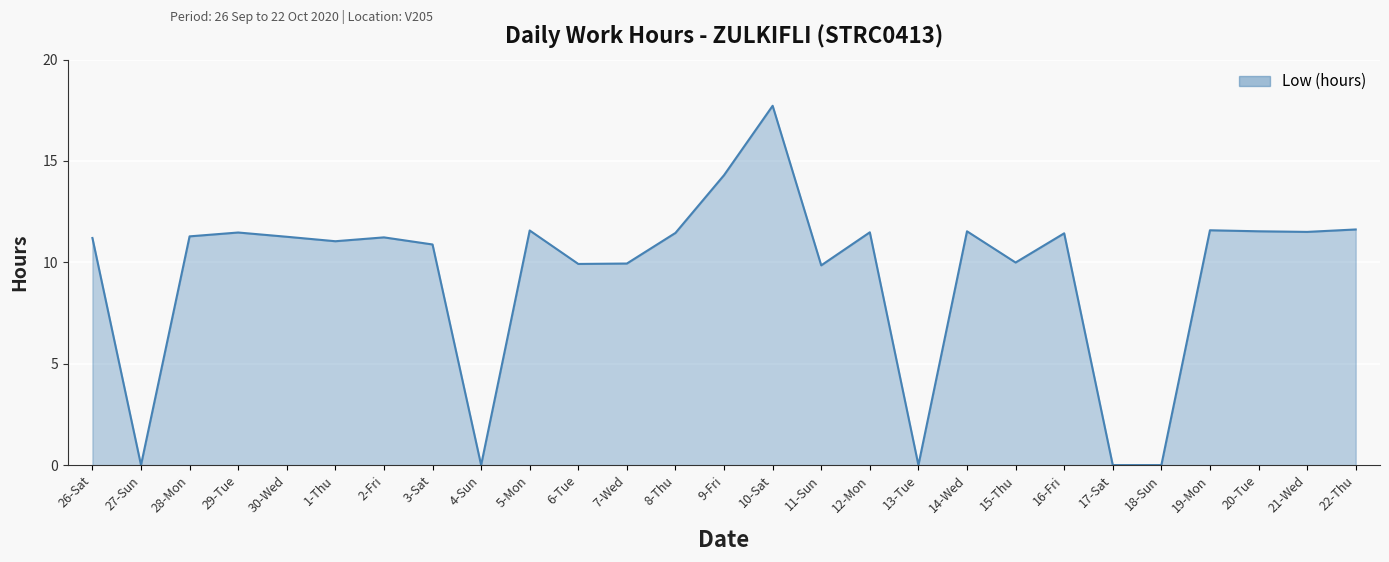

What is the sum of all values?

253.8